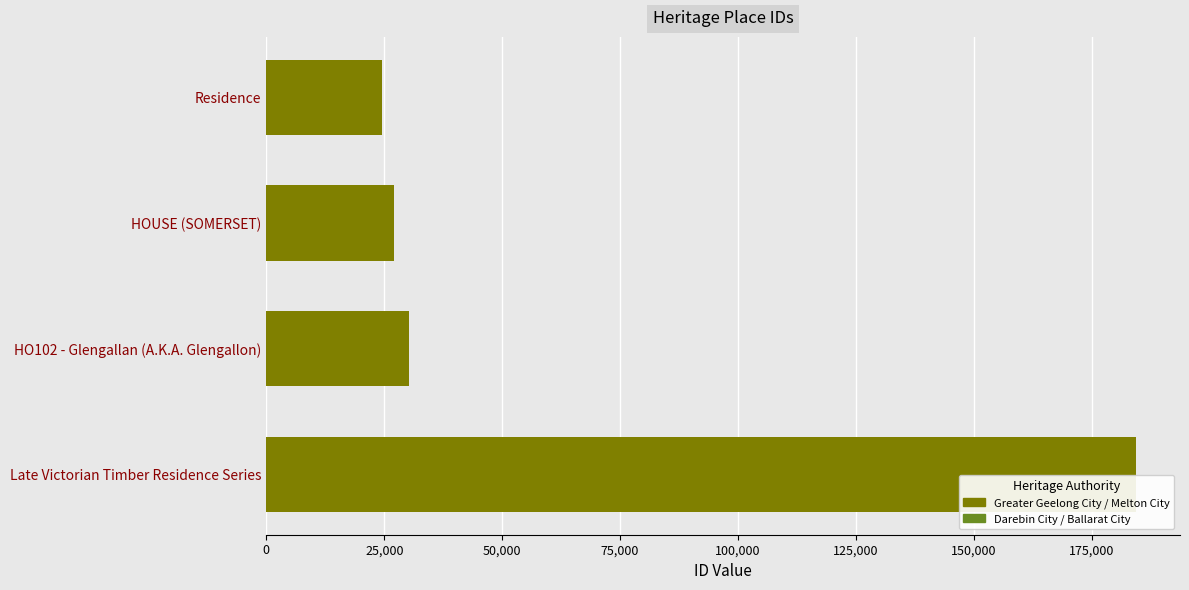

Read the value at HOUSE (SOMERSET).

27072